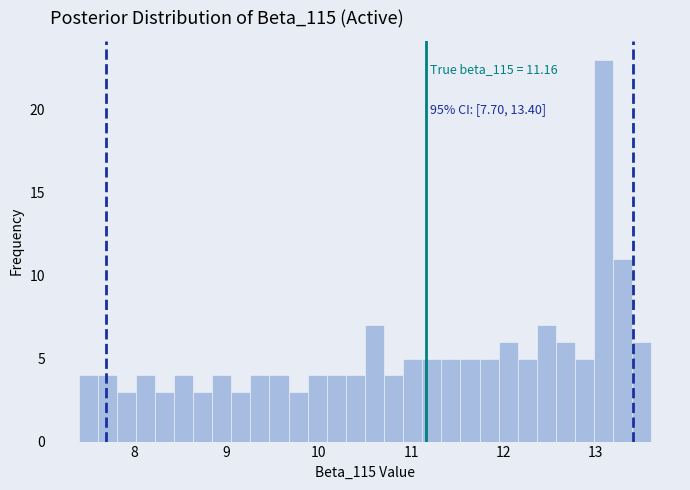

Around what value on the x-axis is the tallest bar? Give the approximate position of its centre, as read against the axis.

13.1